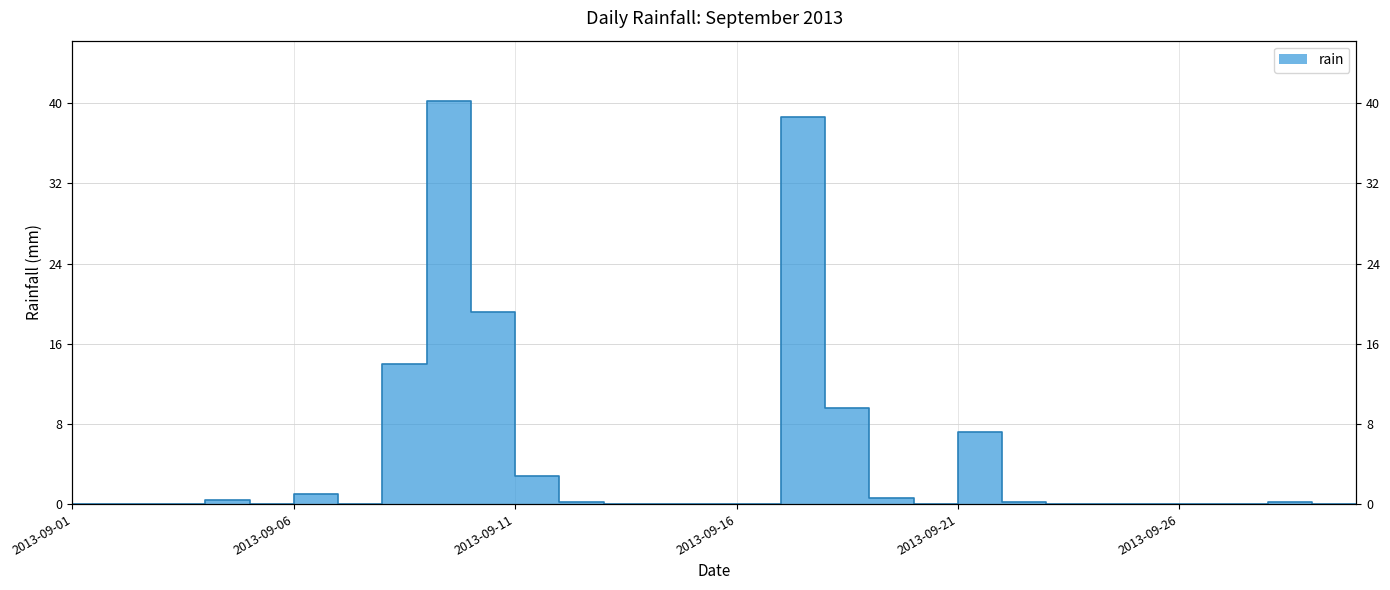

Is this an area chart (filled region under the line)?

No